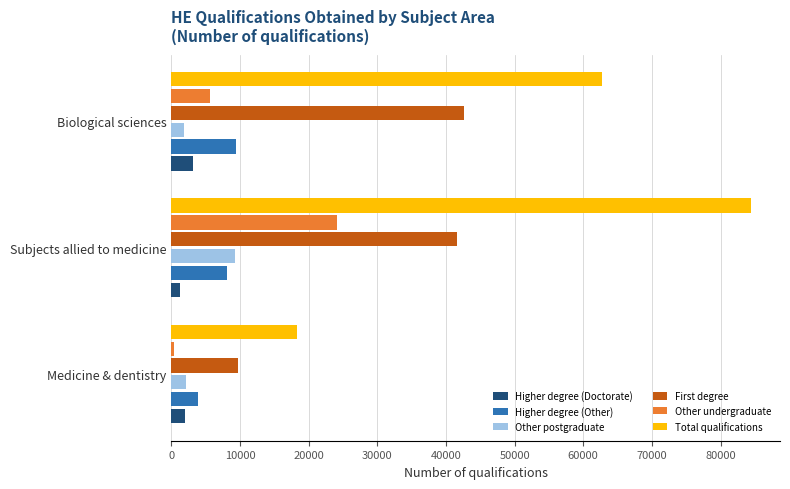

What is the maximum value for Other postgraduate?

9255